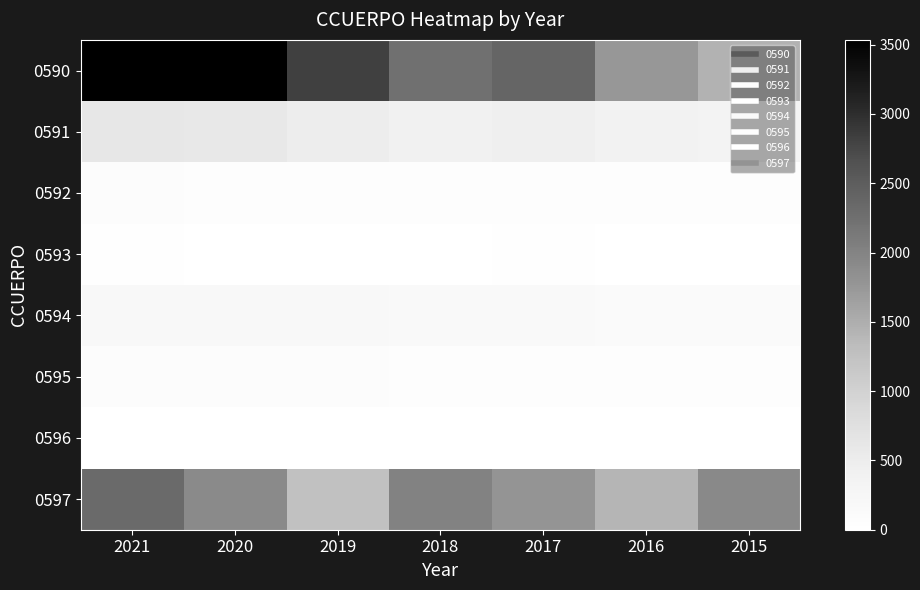

List the series in order of their peak value, highest first.

0590, 0597, 0591, 0594, 0595, 0592, 0593, 0596